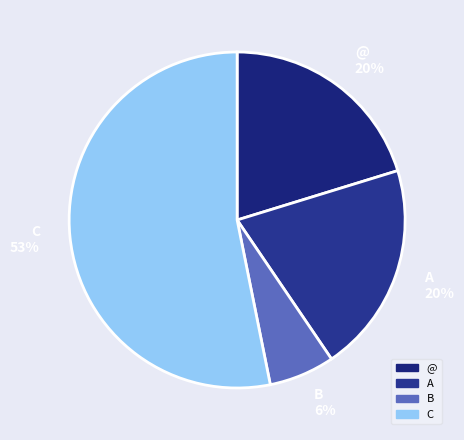

To the nearest percent, what is the average slice percentage?

25%